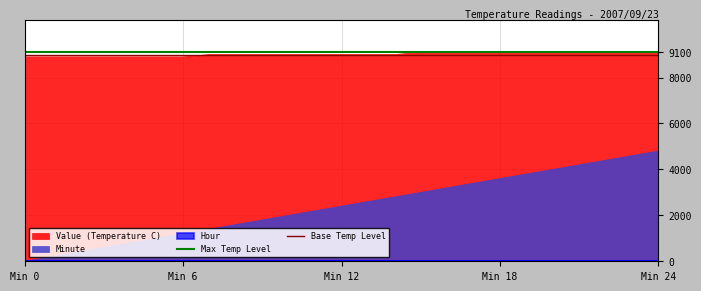

What is the lowest value of the Value (Temperature C) series?

8900